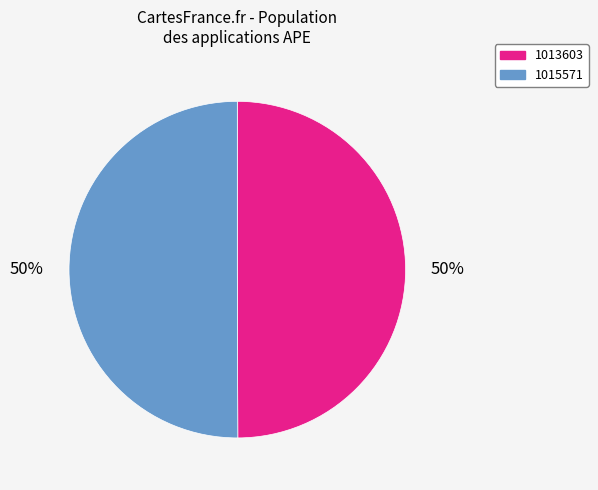

To the nearest percent, what percentage of the pie is 1013603?

50%